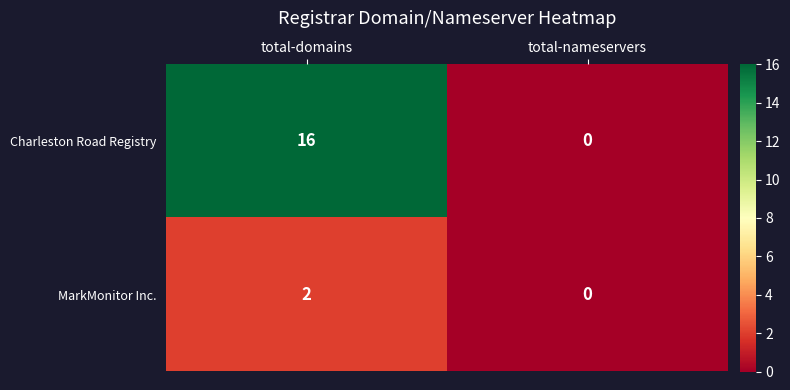

The value of MarkMonitor Inc. at total-domains is 2. True or false?

True